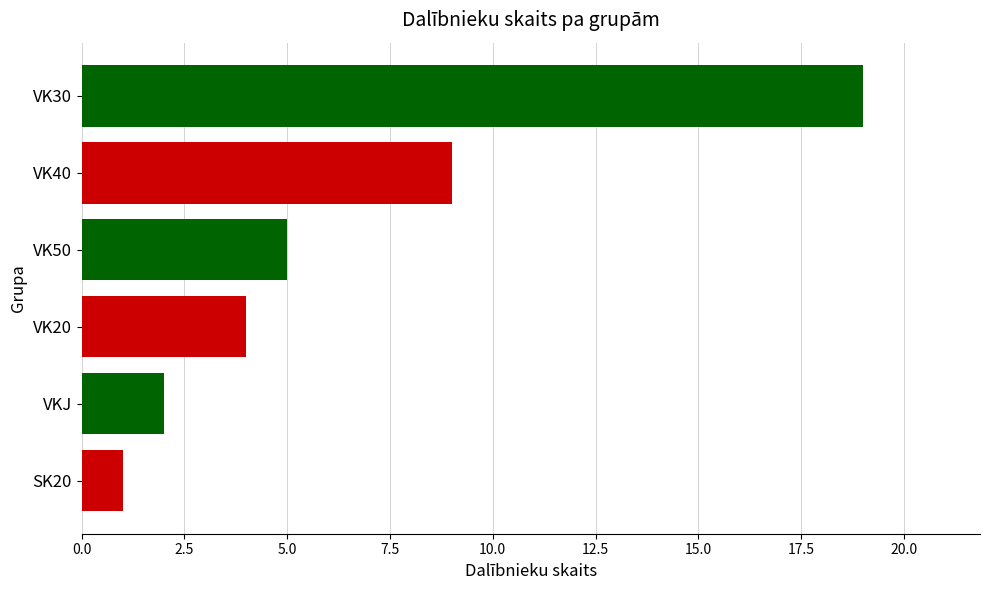

The value at SK20 is 1. True or false?

True